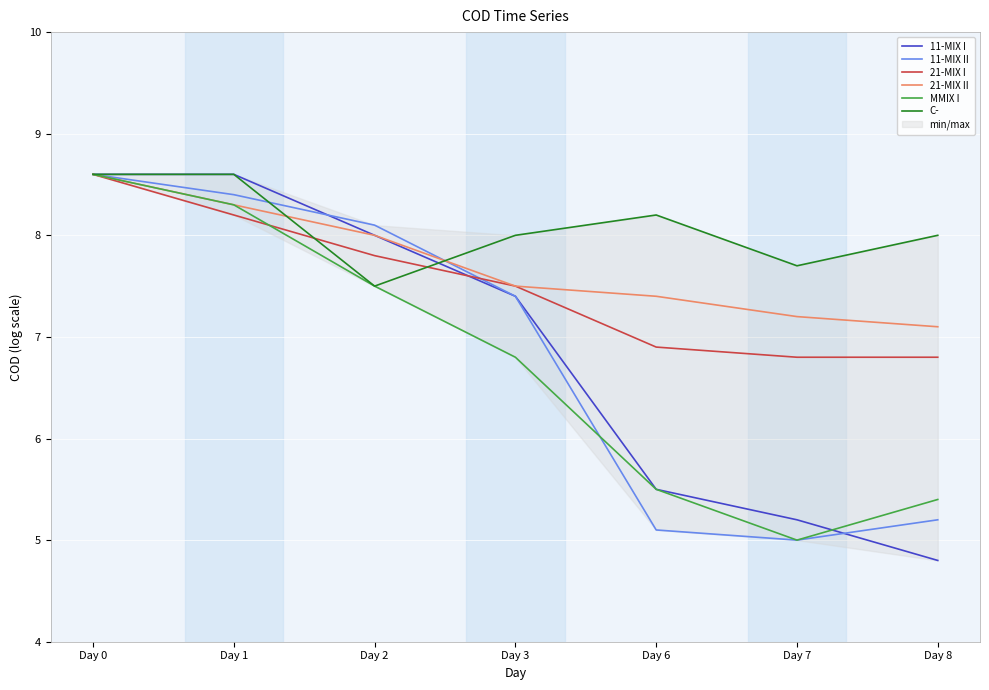

Which series changed the most between Day 1 and Day 8?

11-MIX I